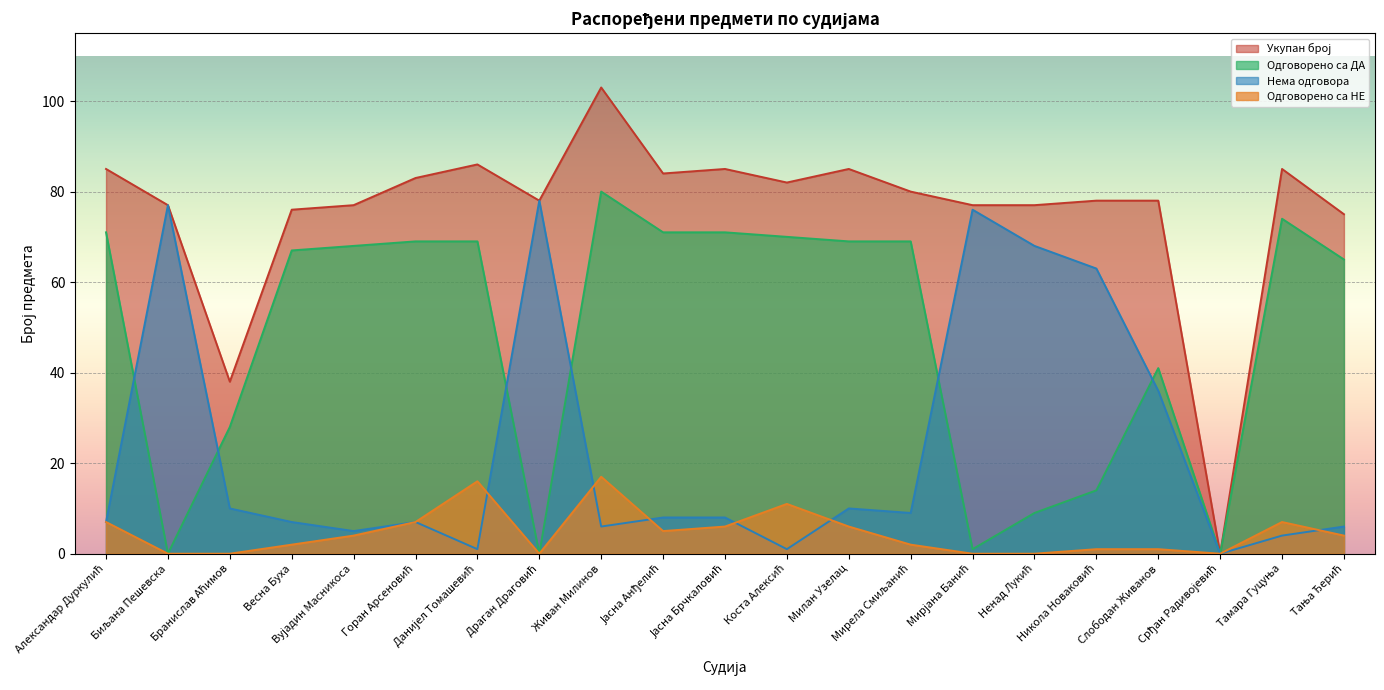

Which series has the largest total across all categories?

Укупан број